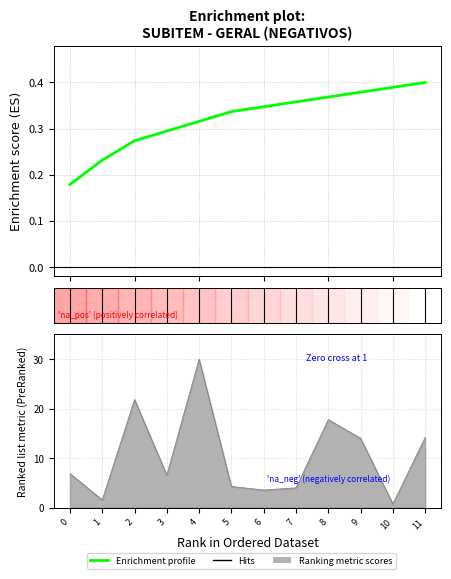

The chart shows a value of 0.3 at 5. True or false?

True